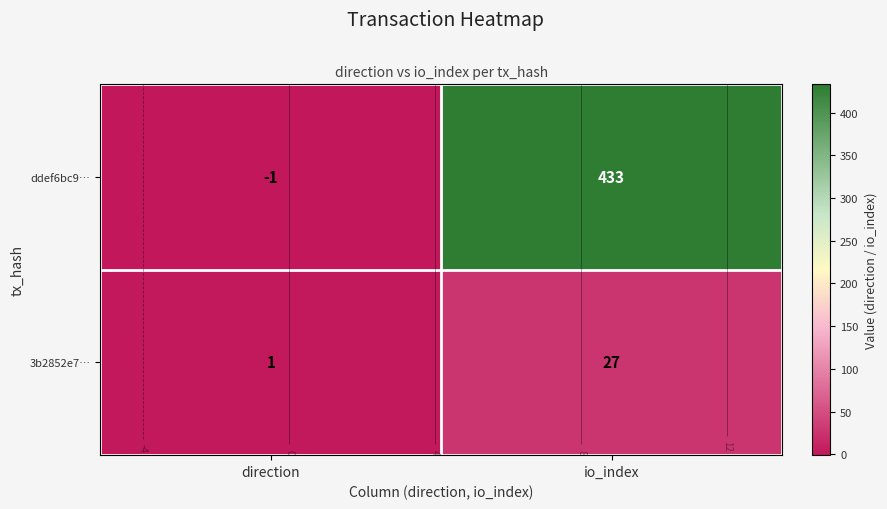

List the series in order of their peak value, lowest first.

3b2852e7…, ddef6bc9…